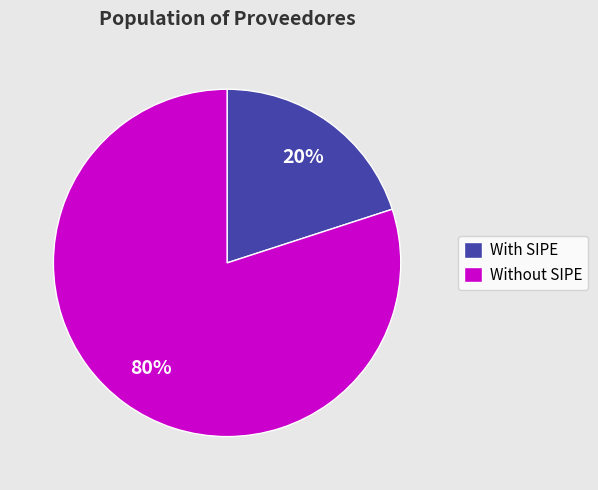

How many slices are in this pie chart?

2